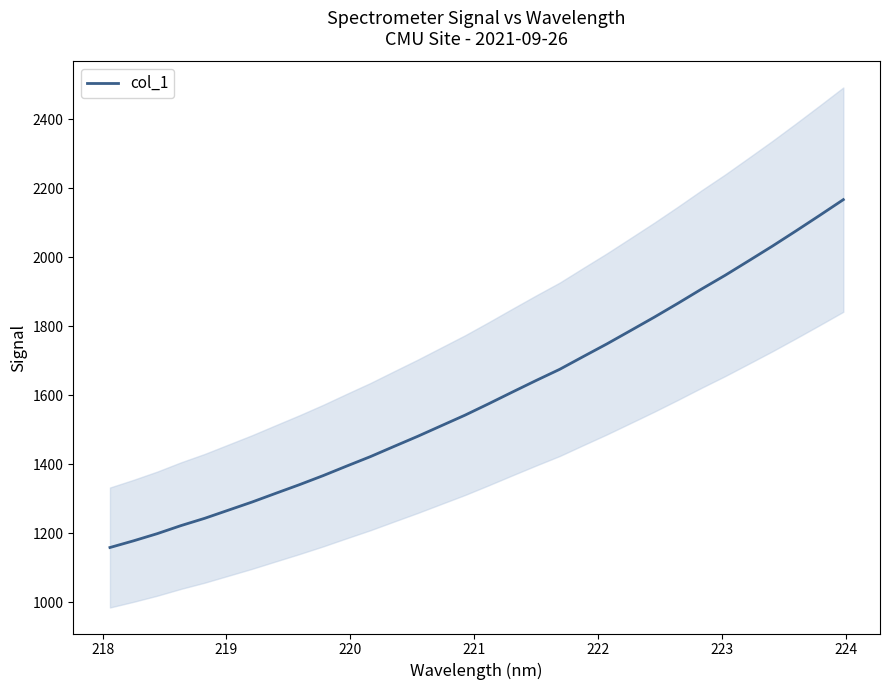

What is the smallest value displayed?

1158.6